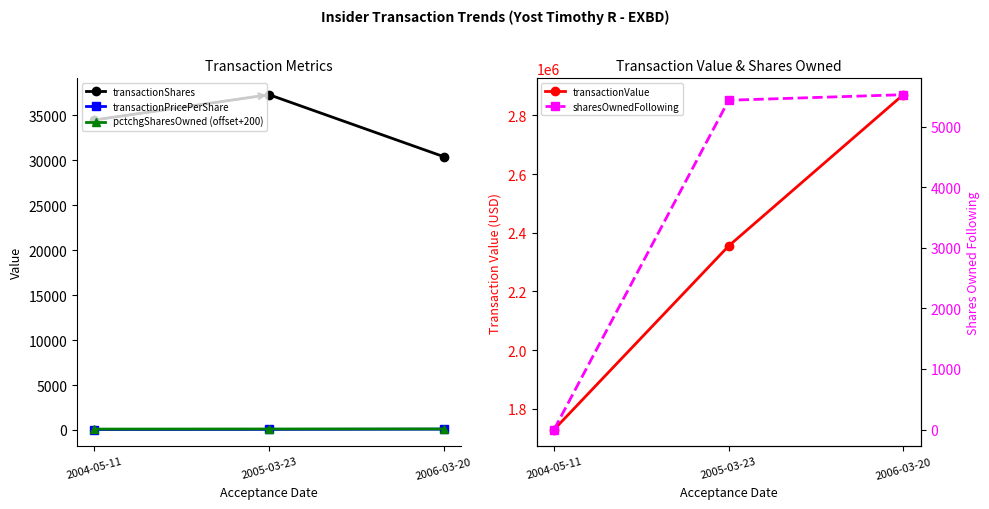

How many transactionShares values are between 30419 and 37314?

3